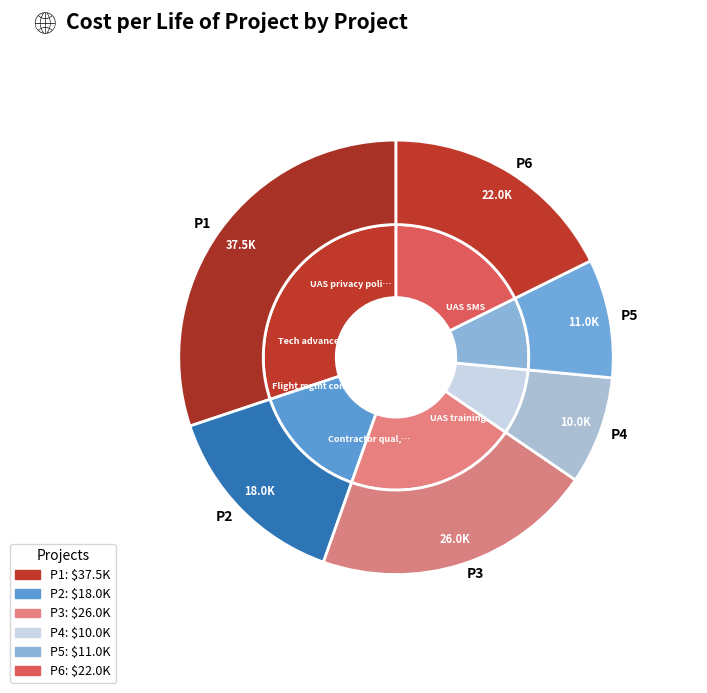

Do P5 and P1 together represent more than half of the pie?

No